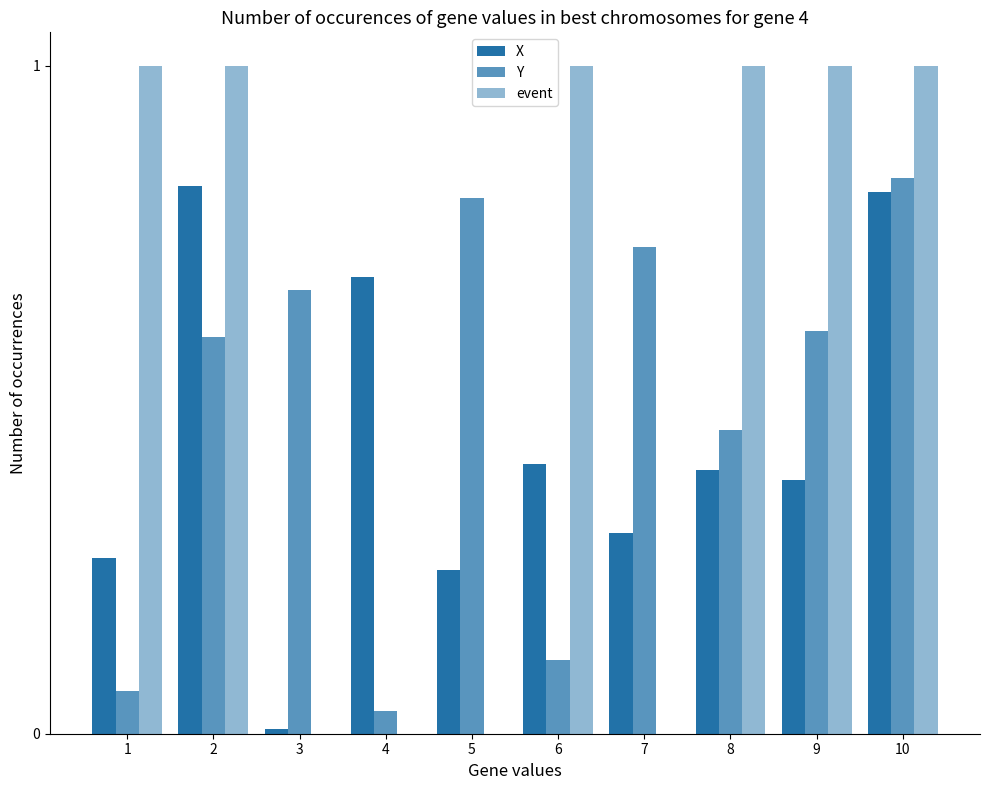

Are the bars horizontal?

No